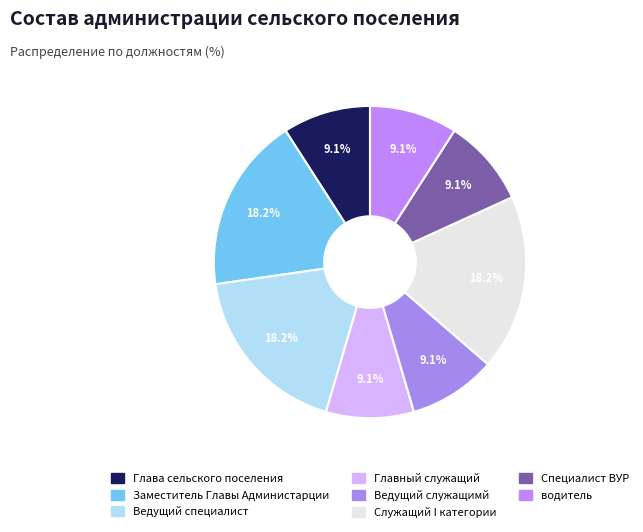

What is the ratio of the value at Глава сельского поселения to the value at водитель?

1.0